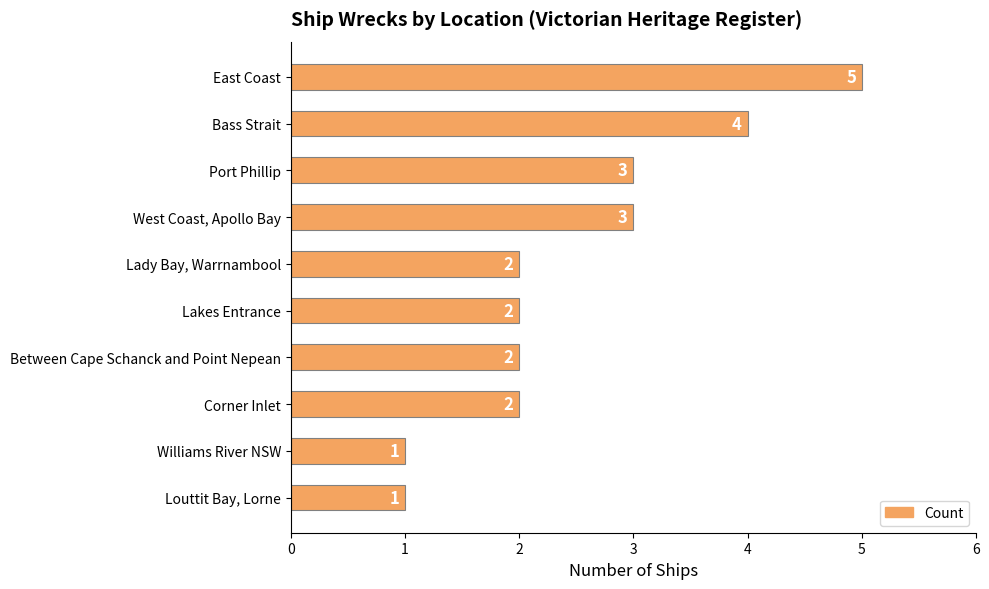

What is the value of the 1st bar from the top?

5